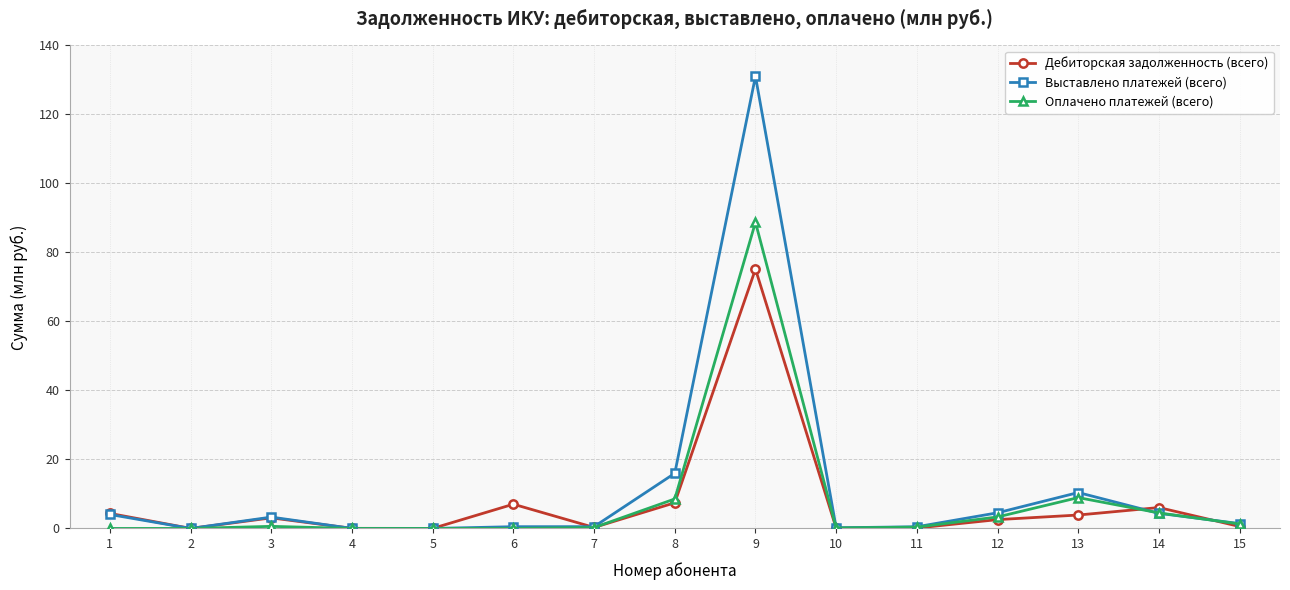

True or false: Выставлено платежей (всего) has a value of 4.0 at 1.

True